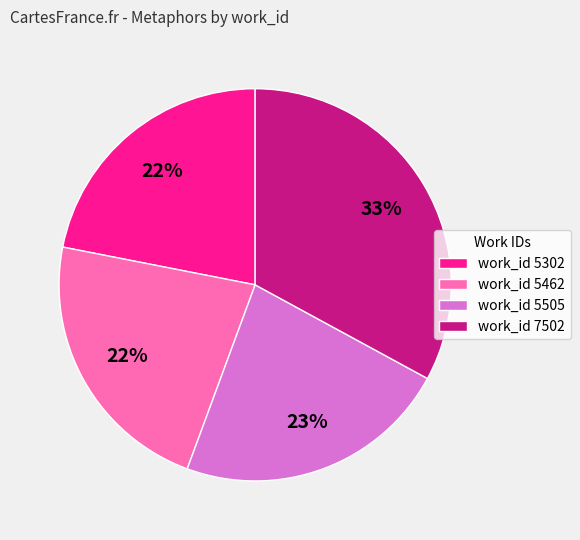

True or false: work_id 5462 accounts for 13% of the total.

False